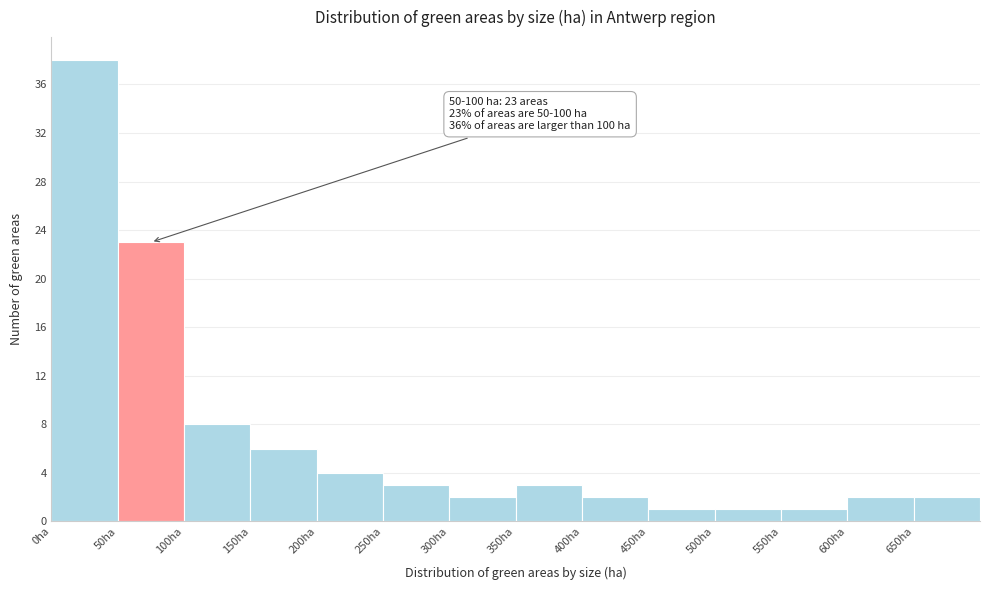

Which range on the x-axis has the tallest bar?

0 to 50